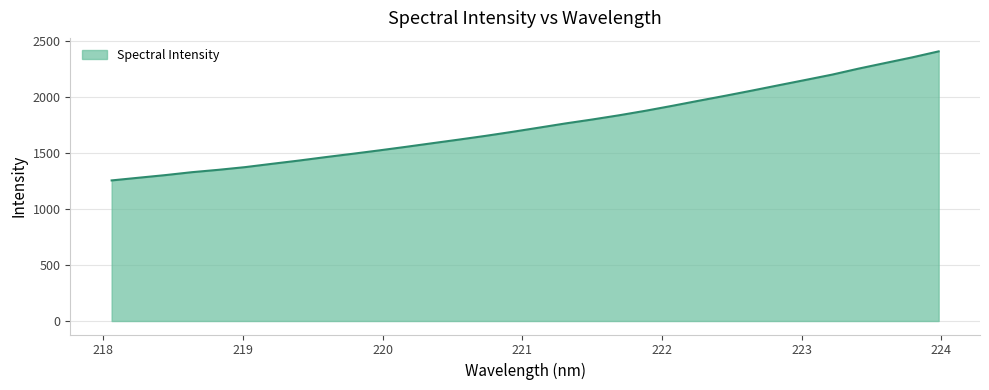

What is the maximum value shown in the chart?

2410.6